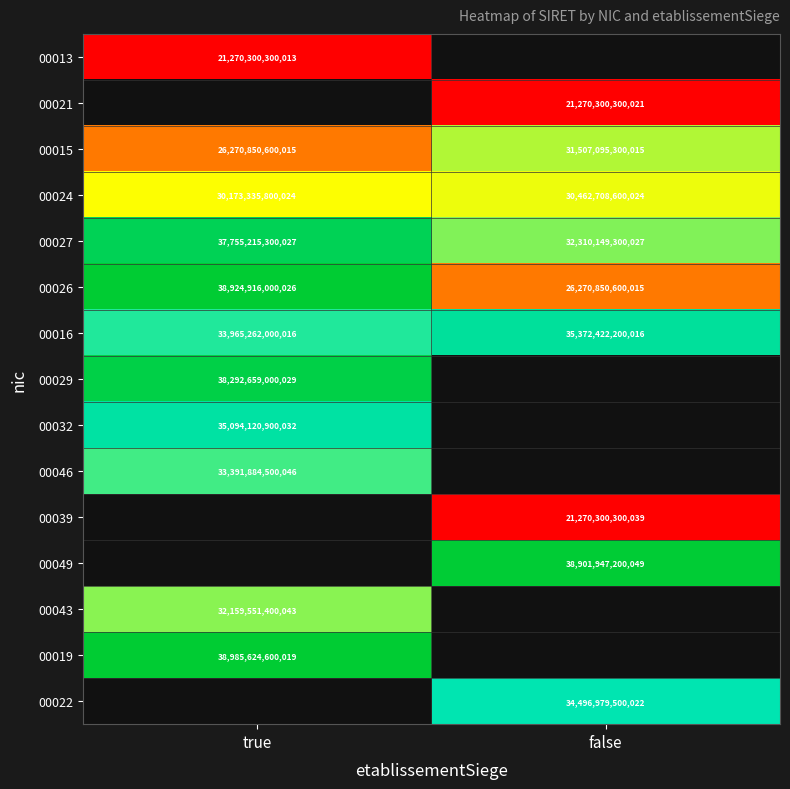

Is it true that 00024 equals 20417951750514 at false?

False